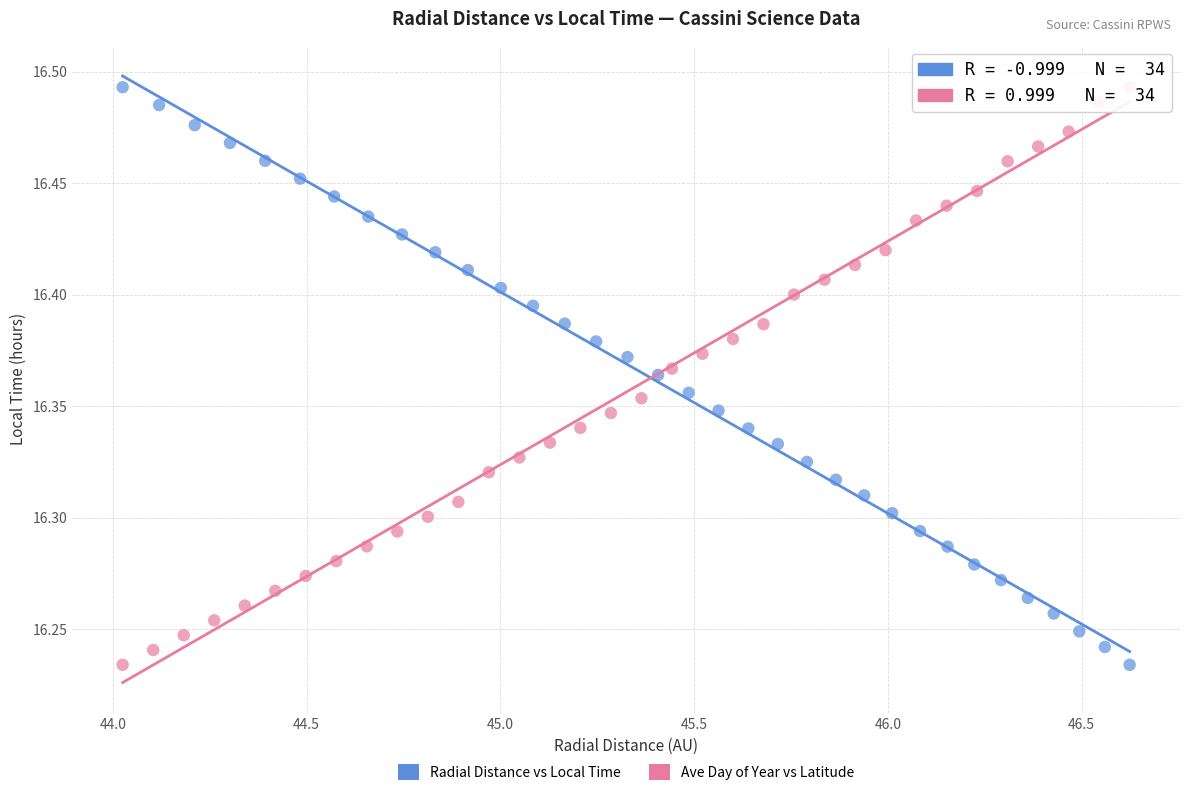

What are all the series names shown in the legend?

Radial Distance vs Local Time, Ave Day of Year vs Latitude